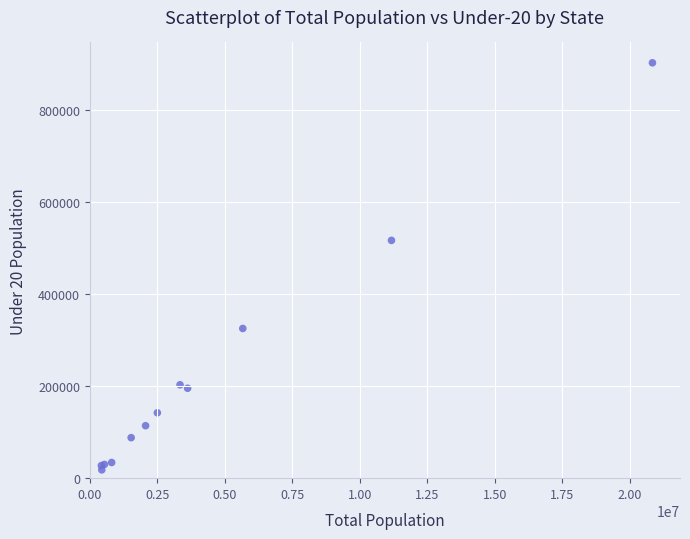

What Y value in the scatter plot is closest to 459875?

516188